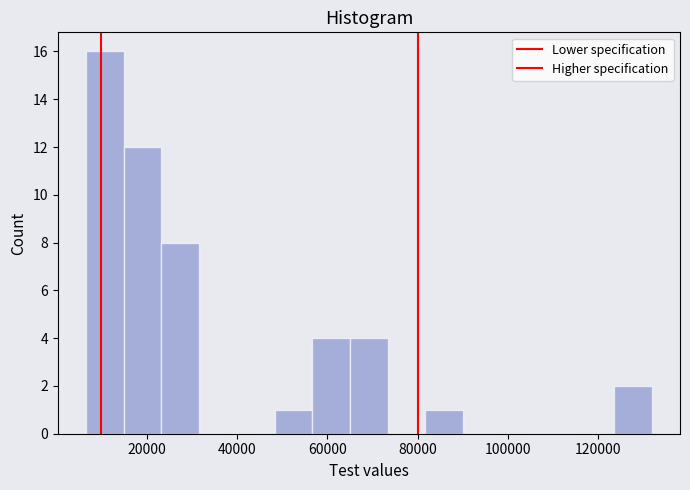

Over which range of the x-axis is the bar tallest?

6000 to 14000